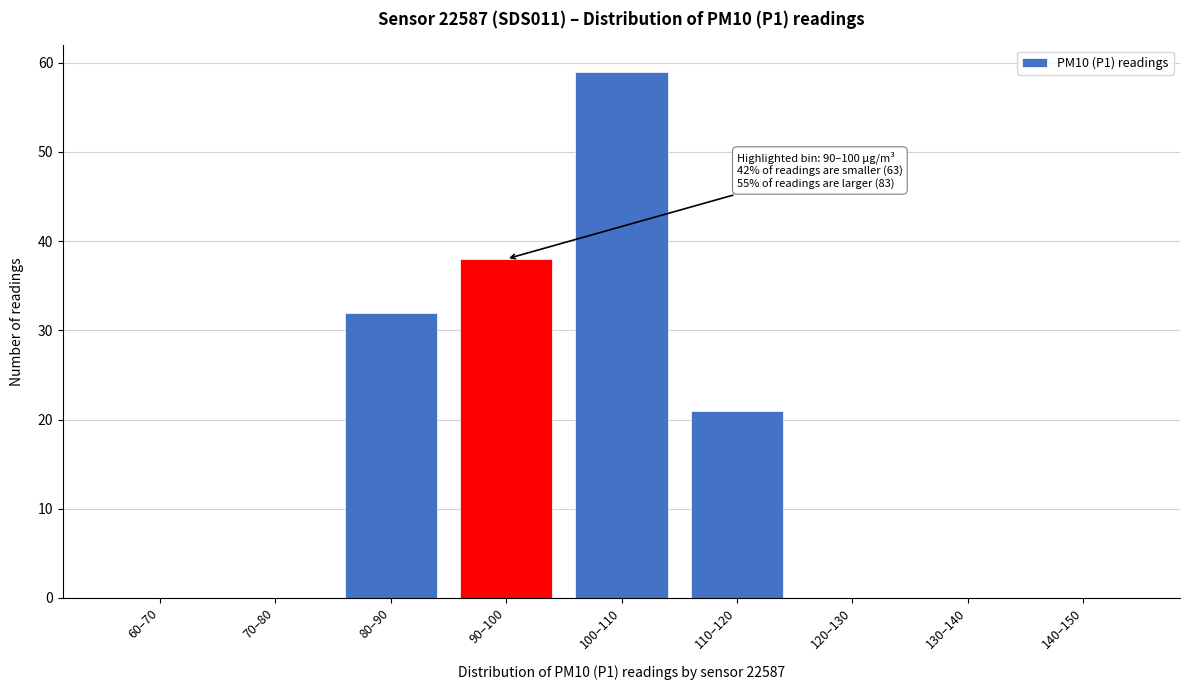

Reading right to left, list all the values displayed in this chart.

140–150=0	130–140=0	120–130=0	110–120=21	100–110=59	90–100=38	80–90=32	70–80=0	60–70=0